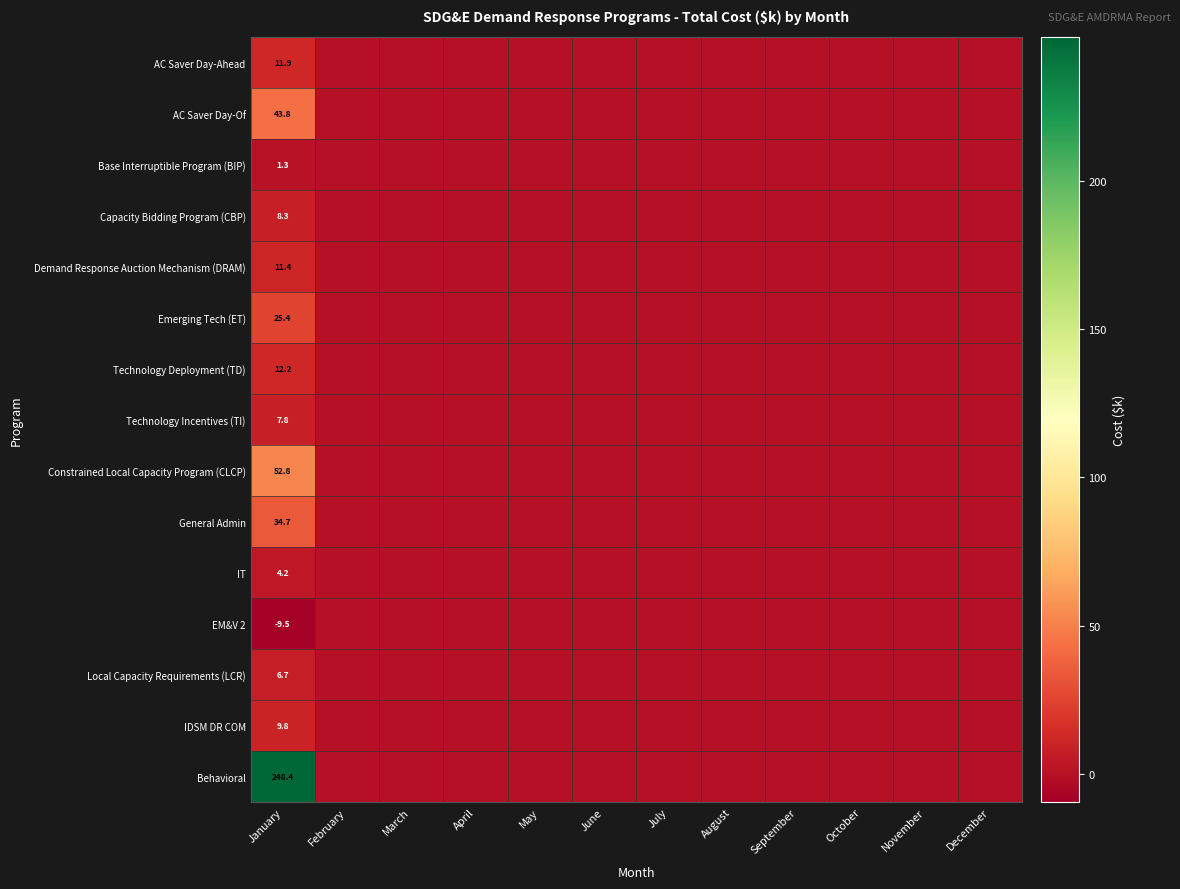

Rank the categories by Emerging Tech (ET) value from lowest to highest.

February, March, April, May, June, July, August, September, October, November, December, January